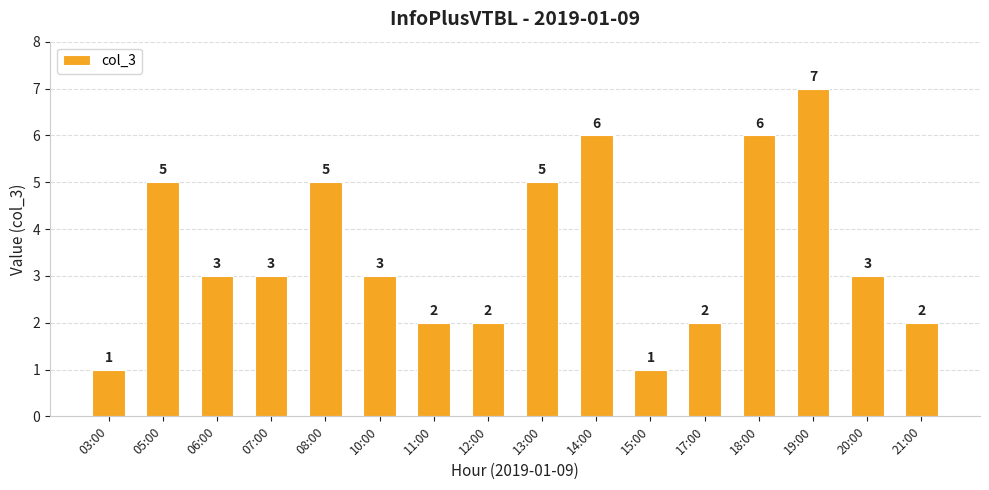

Is it true that the value at 05:00 is 2?

False